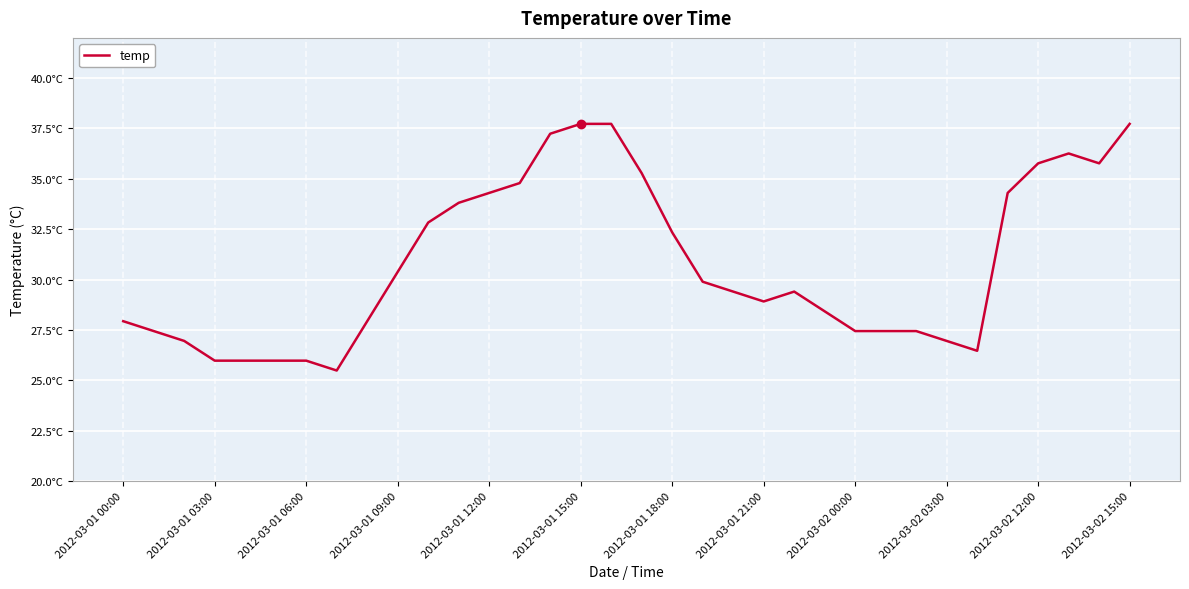

Does the chart display data point markers on the line(s)?

No